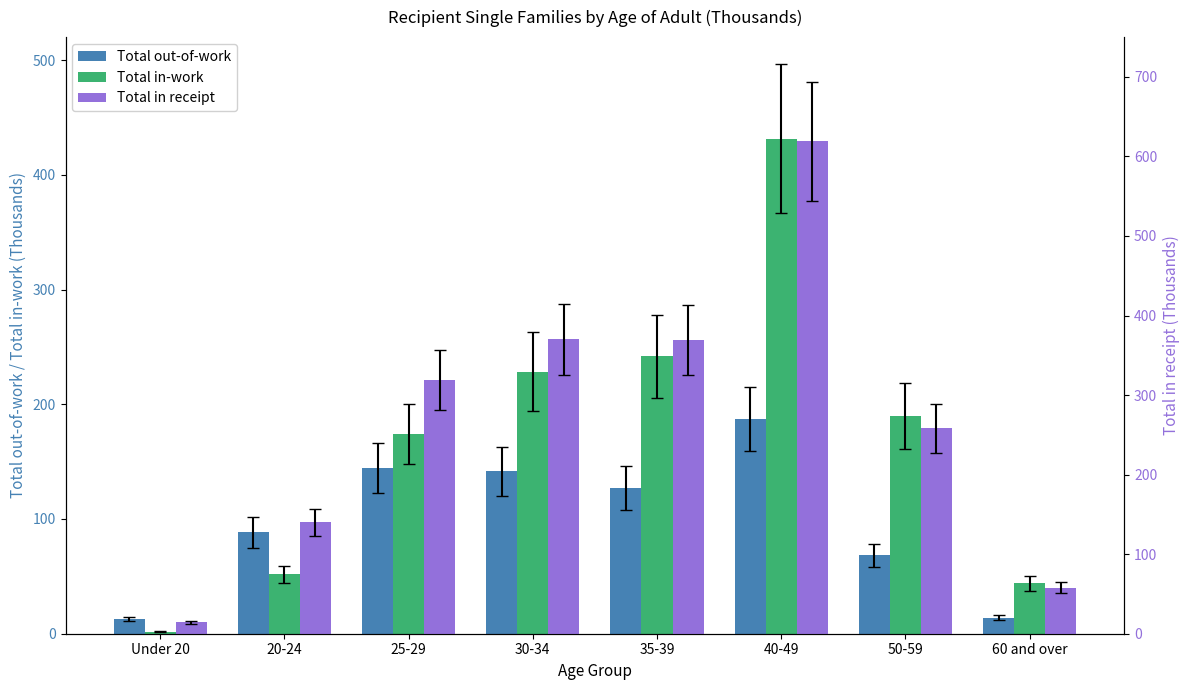

Which label corresponds to the largest value in the chart?

40-49